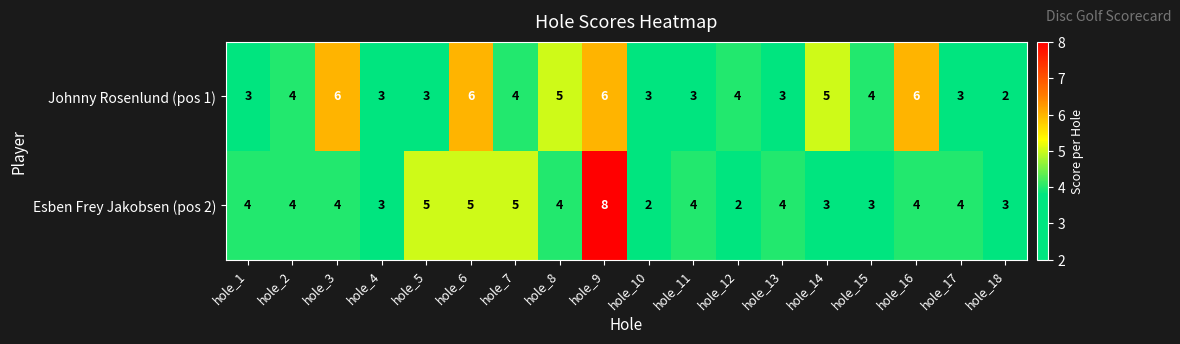

How many data points does each series have?

18